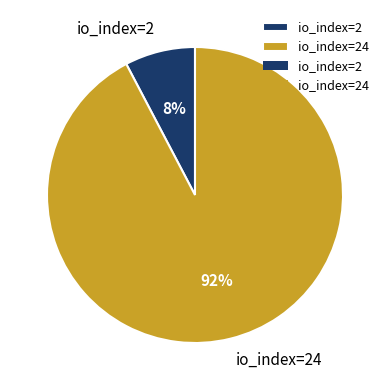

Do io_index=24 and io_index=2 together represent more than half of the pie?

Yes